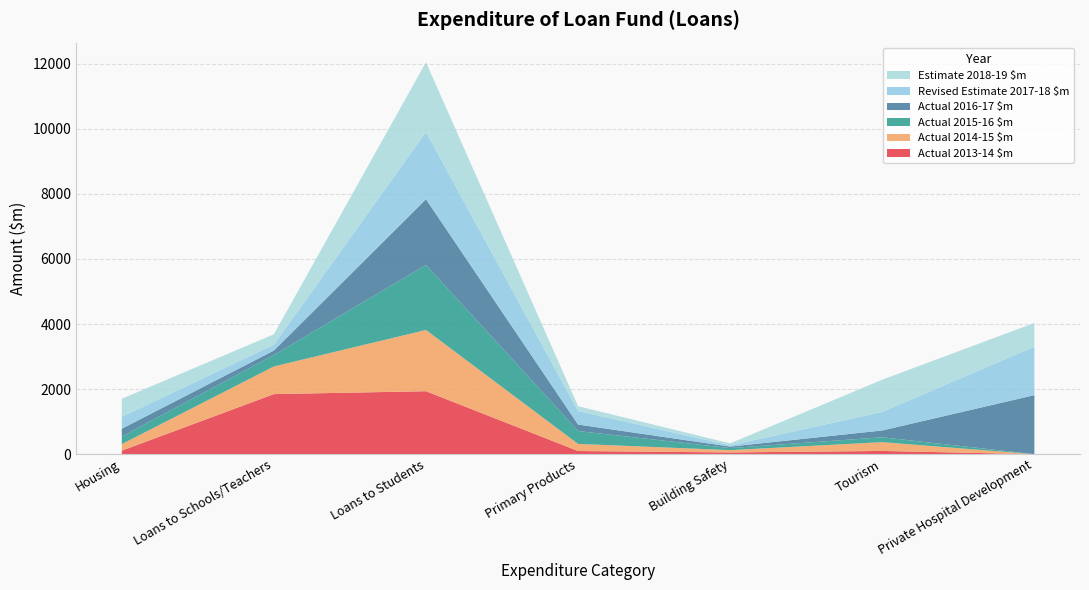

Reading right to left, what are all the values shown in this chart?

Actual 2013-14 $m: Private Hospital Development=0	Tourism=100	Building Safety=54	Primary Products=98	Loans to Students=1936	Loans to Schools/Teachers=1847	Housing=109
Actual 2014-15 $m: Private Hospital Development=0	Tourism=270	Building Safety=71	Primary Products=218	Loans to Students=1882	Loans to Schools/Teachers=850	Housing=201
Actual 2015-16 $m: Private Hospital Development=0	Tourism=150	Building Safety=63	Primary Products=396	Loans to Students=1999	Loans to Schools/Teachers=352	Housing=230
Actual 2016-17 $m: Private Hospital Development=1815	Tourism=210	Building Safety=45	Primary Products=200	Loans to Students=2020	Loans to Schools/Teachers=136	Housing=243
Revised Estimate 2017-18 $m: Private Hospital Development=1492	Tourism=570	Building Safety=40	Primary Products=416	Loans to Students=2068	Loans to Schools/Teachers=183	Housing=365
Estimate 2018-19 $m: Private Hospital Development=726	Tourism=990	Building Safety=60	Primary Products=147	Loans to Students=2142	Loans to Schools/Teachers=318	Housing=556